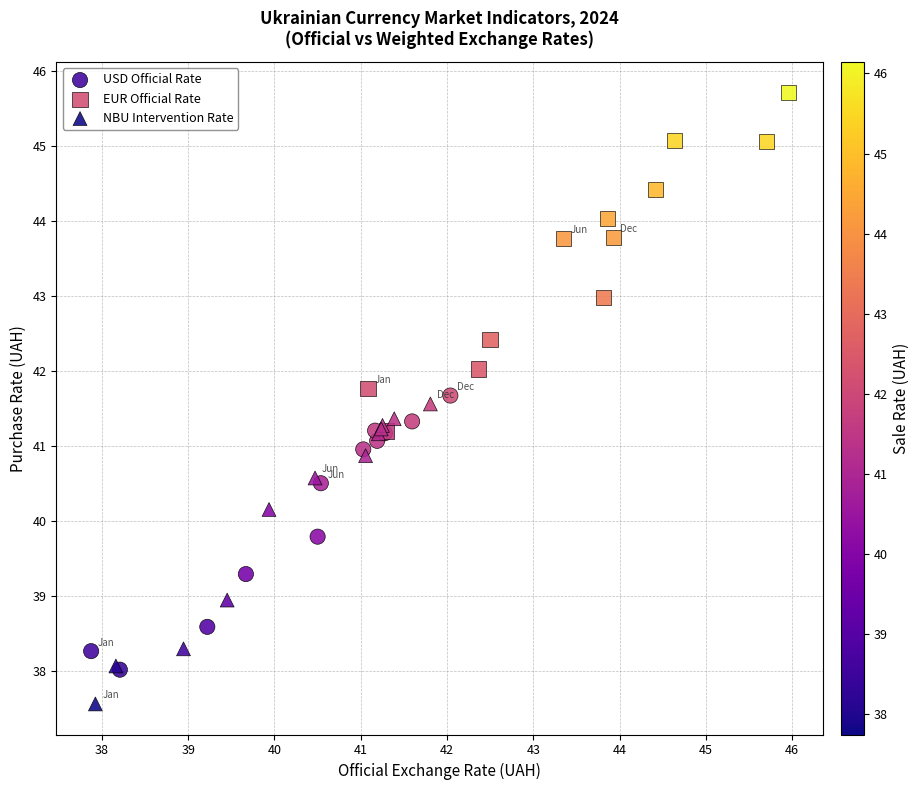

What are all the series names shown in the legend?

USD Official Rate, EUR Official Rate, NBU Intervention Rate